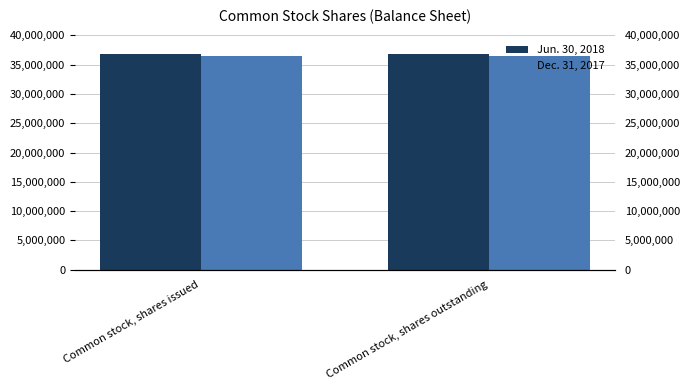

What is the total value across all series at Common stock, shares issued?

73433798